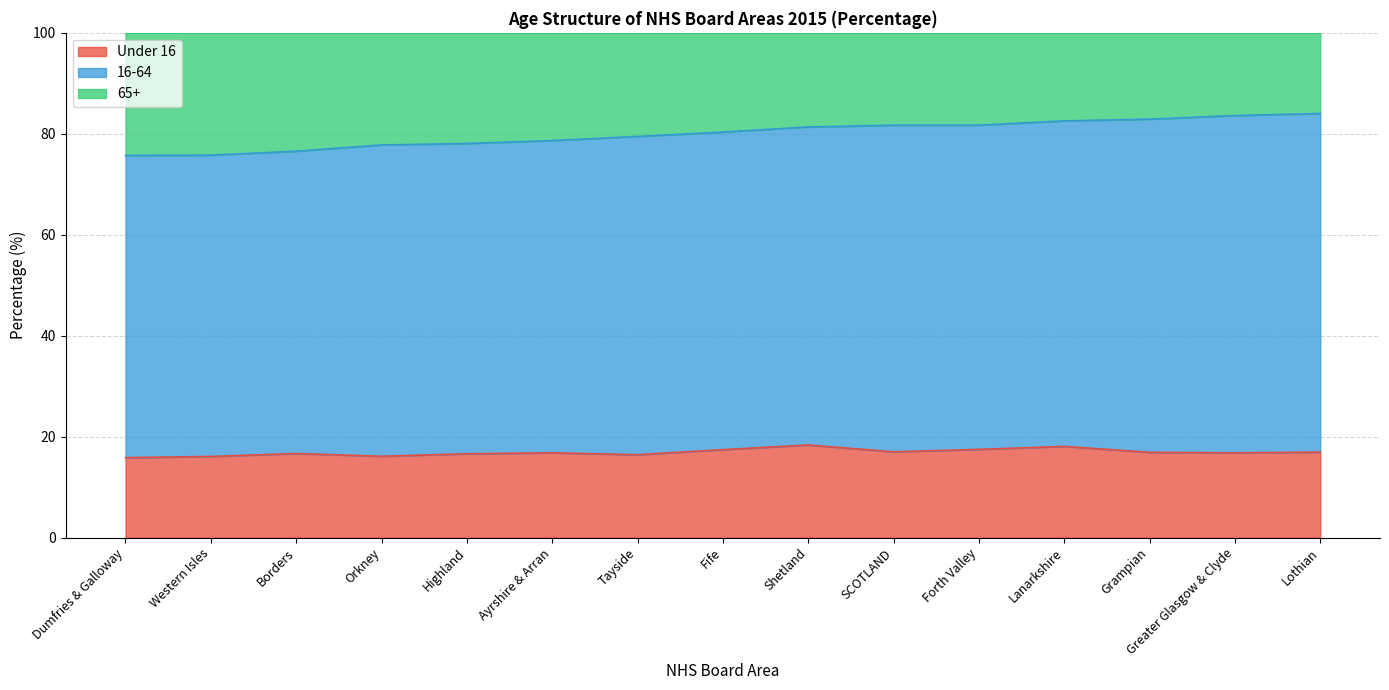

What is the total value across all series at SCOTLAND?

100.0